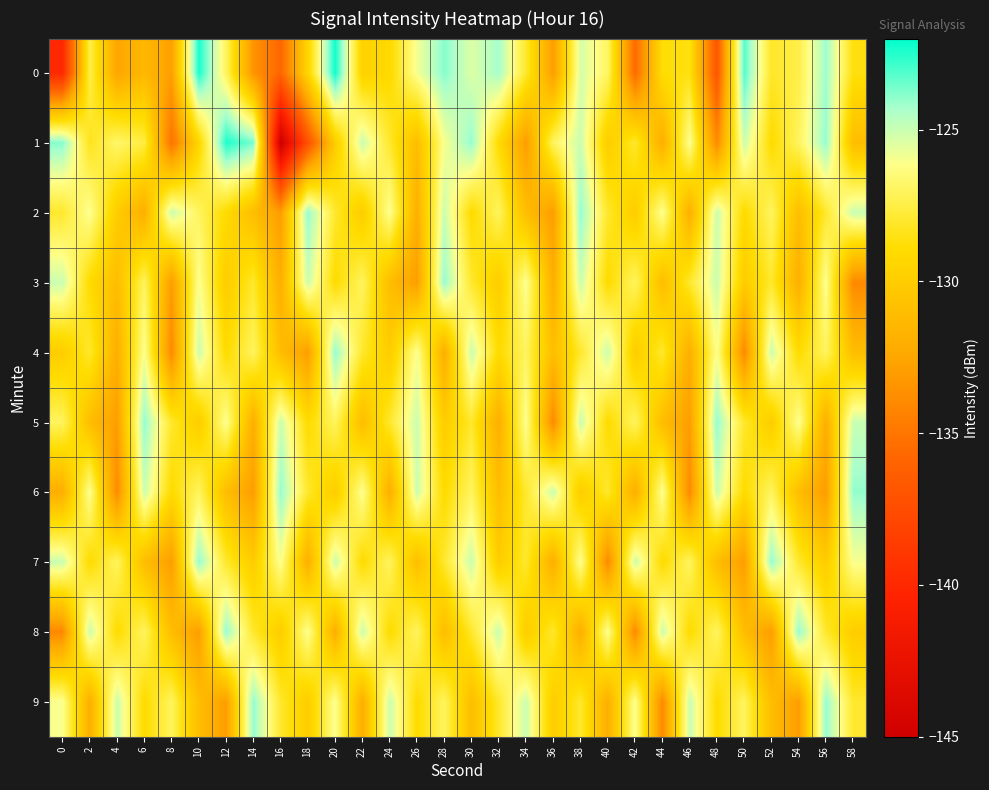

Reading left to right, list all the values displayed in this chart.

0: 0=-140.0	2=-127.4	4=-132.5	6=-131.4	8=-132.9	10=-122.3	12=-127.0	14=-133.4	16=-135.8	18=-129.4	20=-122.2	22=-129.6	24=-129.1	26=-125.9	28=-123.8	30=-125.4	32=-124.3	34=-128.0	36=-133.0	38=-125.3	40=-126.9	42=-135.6	44=-128.8	46=-128.6	48=-136.9	50=-123.1	52=-128.1	54=-127.4	56=-124.1	58=-128.6
1: 0=-123.8	2=-128.4	4=-126.8	6=-127.6	8=-135.1	10=-129.3	12=-122.4	14=-123.6	16=-145.0	18=-137.1	20=-130.0	22=-125.0	24=-128.0	26=-131.0	28=-126.0	30=-124.0	32=-129.0	34=-133.0	36=-127.0	38=-125.0	40=-130.0	42=-128.0	44=-132.0	46=-126.0	48=-134.0	50=-125.0	52=-129.0	54=-127.0	56=-124.0	58=-131.0
2: 0=-128.0	2=-126.0	4=-130.0	6=-132.0	8=-125.0	10=-127.0	12=-129.0	14=-131.0	16=-133.0	18=-124.0	20=-128.0	22=-130.0	24=-126.0	26=-132.0	28=-125.0	30=-129.0	32=-127.0	34=-131.0	36=-133.0	38=-124.0	40=-128.0	42=-130.0	44=-126.0	46=-132.0	48=-125.0	50=-129.0	52=-127.0	54=-131.0	56=-128.0	58=-125.0
3: 0=-125.0	2=-129.0	4=-131.0	6=-127.0	8=-133.0	10=-126.0	12=-130.0	14=-128.0	16=-132.0	18=-125.0	20=-129.0	22=-127.0	24=-131.0	26=-133.0	28=-124.0	30=-128.0	32=-130.0	34=-126.0	36=-132.0	38=-125.0	40=-129.0	42=-127.0	44=-131.0	46=-128.0	48=-125.0	50=-130.0	52=-128.0	54=-132.0	56=-126.0	58=-134.0
4: 0=-130.0	2=-128.0	4=-132.0	6=-126.0	8=-134.0	10=-125.0	12=-129.0	14=-127.0	16=-131.0	18=-133.0	20=-124.0	22=-128.0	24=-130.0	26=-126.0	28=-132.0	30=-125.0	32=-129.0	34=-127.0	36=-131.0	38=-128.0	40=-125.0	42=-130.0	44=-128.0	46=-132.0	48=-126.0	50=-134.0	52=-125.0	54=-129.0	56=-127.0	58=-131.0
5: 0=-127.0	2=-131.0	4=-133.0	6=-124.0	8=-128.0	10=-130.0	12=-126.0	14=-132.0	16=-125.0	18=-129.0	20=-127.0	22=-131.0	24=-128.0	26=-125.0	28=-130.0	30=-128.0	32=-132.0	34=-126.0	36=-134.0	38=-125.0	40=-129.0	42=-127.0	44=-131.0	46=-133.0	48=-124.0	50=-128.0	52=-130.0	54=-126.0	56=-132.0	58=-125.0
6: 0=-132.0	2=-126.0	4=-134.0	6=-125.0	8=-129.0	10=-127.0	12=-131.0	14=-133.0	16=-124.0	18=-128.0	20=-130.0	22=-126.0	24=-132.0	26=-125.0	28=-129.0	30=-127.0	32=-131.0	34=-128.0	36=-125.0	38=-130.0	40=-128.0	42=-132.0	44=-126.0	46=-134.0	48=-125.0	50=-129.0	52=-127.0	54=-131.0	56=-133.0	58=-124.0
7: 0=-125.0	2=-129.0	4=-127.0	6=-131.0	8=-133.0	10=-124.0	12=-128.0	14=-130.0	16=-126.0	18=-132.0	20=-125.0	22=-129.0	24=-127.0	26=-131.0	28=-128.0	30=-125.0	32=-130.0	34=-128.0	36=-132.0	38=-126.0	40=-134.0	42=-125.0	44=-129.0	46=-127.0	48=-131.0	50=-133.0	52=-124.0	54=-128.0	56=-130.0	58=-126.0
8: 0=-134.0	2=-125.0	4=-129.0	6=-127.0	8=-131.0	10=-133.0	12=-124.0	14=-128.0	16=-130.0	18=-126.0	20=-132.0	22=-125.0	24=-129.0	26=-127.0	28=-131.0	30=-128.0	32=-125.0	34=-130.0	36=-128.0	38=-132.0	40=-126.0	42=-134.0	44=-125.0	46=-129.0	48=-127.0	50=-131.0	52=-133.0	54=-124.0	56=-128.0	58=-130.0
9: 0=-126.0	2=-132.0	4=-125.0	6=-129.0	8=-127.0	10=-131.0	12=-133.0	14=-124.0	16=-128.0	18=-130.0	20=-126.0	22=-132.0	24=-125.0	26=-129.0	28=-127.0	30=-131.0	32=-128.0	34=-125.0	36=-130.0	38=-128.0	40=-132.0	42=-126.0	44=-134.0	46=-125.0	48=-129.0	50=-127.0	52=-131.0	54=-133.0	56=-124.0	58=-128.0